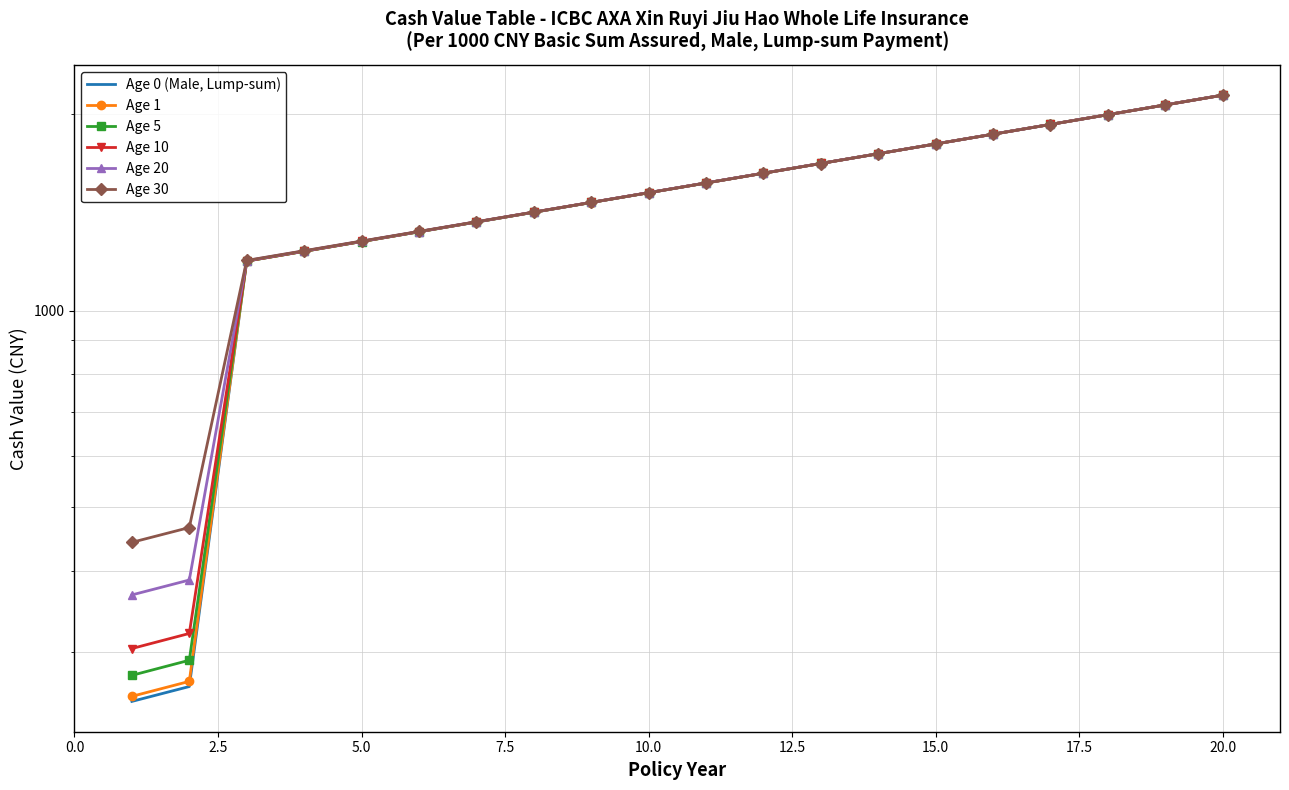

List the series in order of their peak value, highest first.

Age 0 (Male, Lump-sum), Age 1, Age 5, Age 10, Age 20, Age 30